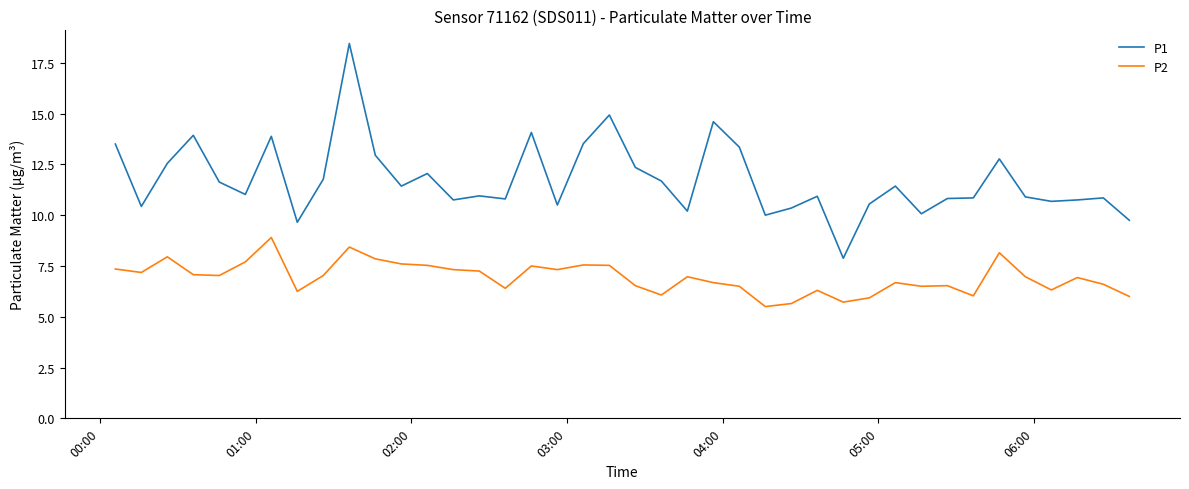

Rank the series by their maximum value, from lowest to highest.

P2, P1